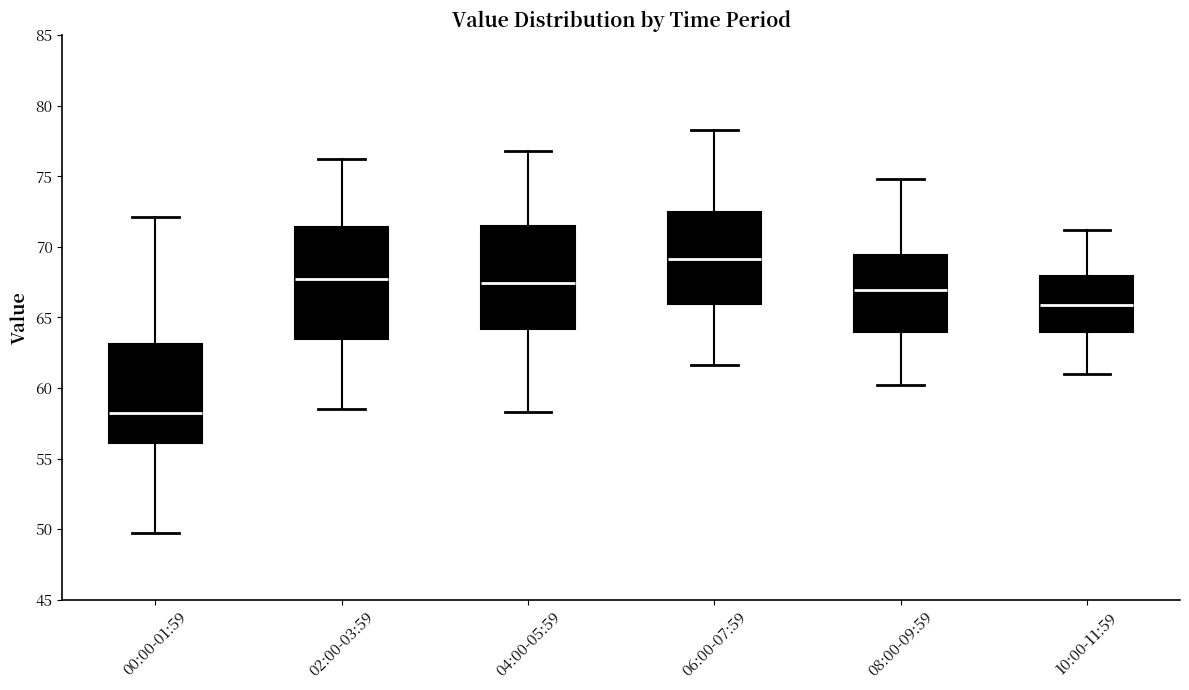

Reading left to right, read every box against the y-axis: the position of its median line, the range the box covers, and the ends of its whiskers. The values are not printed on the chart, so give them approximately, as read against the axis.

00:00-01:59: median 58.0, box 56.0 to 63.0, whiskers 49.5 to 72.0
02:00-03:59: median 67.5, box 63.5 to 71.5, whiskers 58.5 to 76.0
04:00-05:59: median 67.5, box 64.0 to 71.5, whiskers 58.5 to 77.0
06:00-07:59: median 69.0, box 66.0 to 72.5, whiskers 61.5 to 78.5
08:00-09:59: median 67.0, box 64.0 to 69.5, whiskers 60.0 to 75.0
10:00-11:59: median 66.0, box 64.0 to 68.0, whiskers 61.0 to 71.0